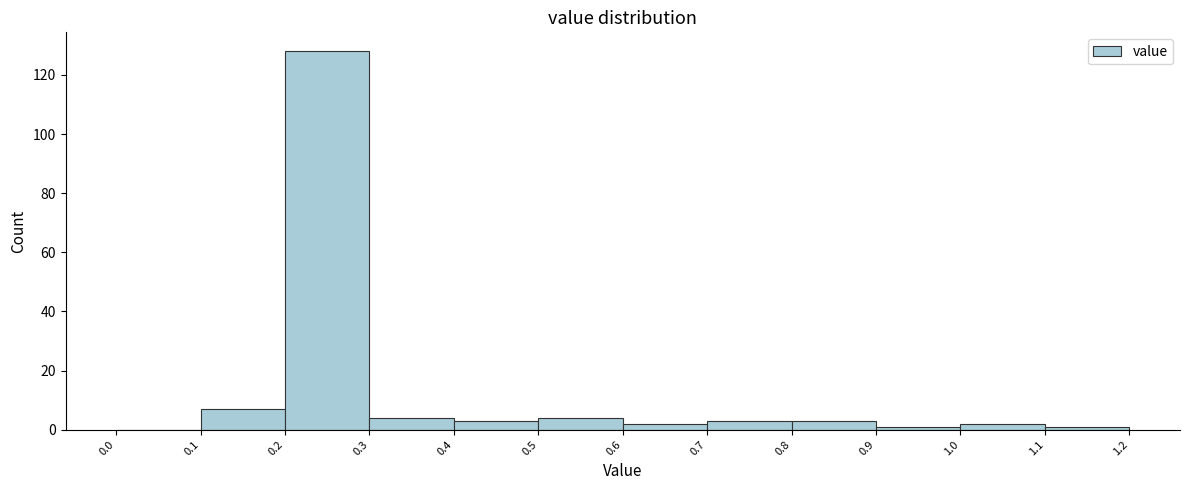

What is the height of the bar covering 0.5 to 0.6 on the x-axis? The values are not printed on the chart, so give them approximately, as read against the axis.

4